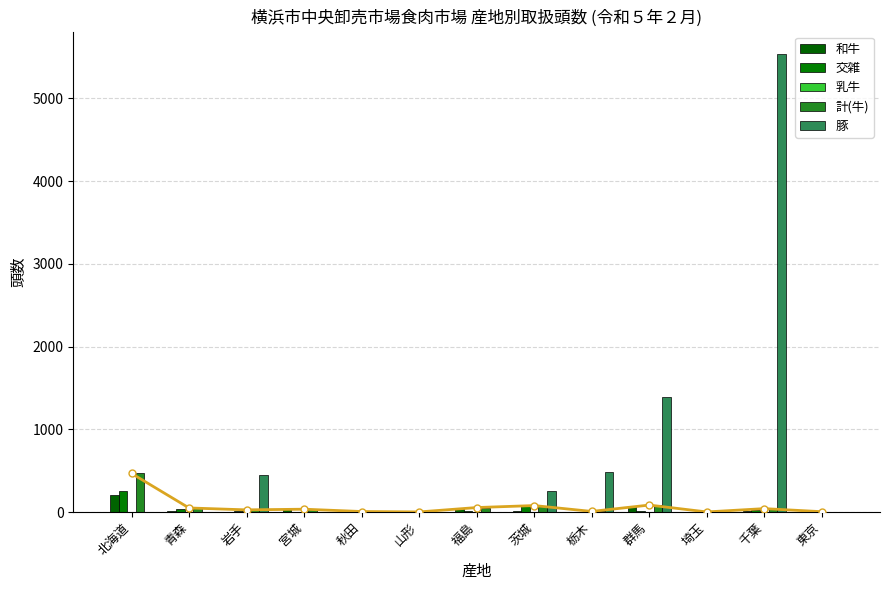

At 栃木, list the series in order from smallest to largest.

乳牛, 和牛, 交雑, 計(牛)_line, 計(牛), 豚